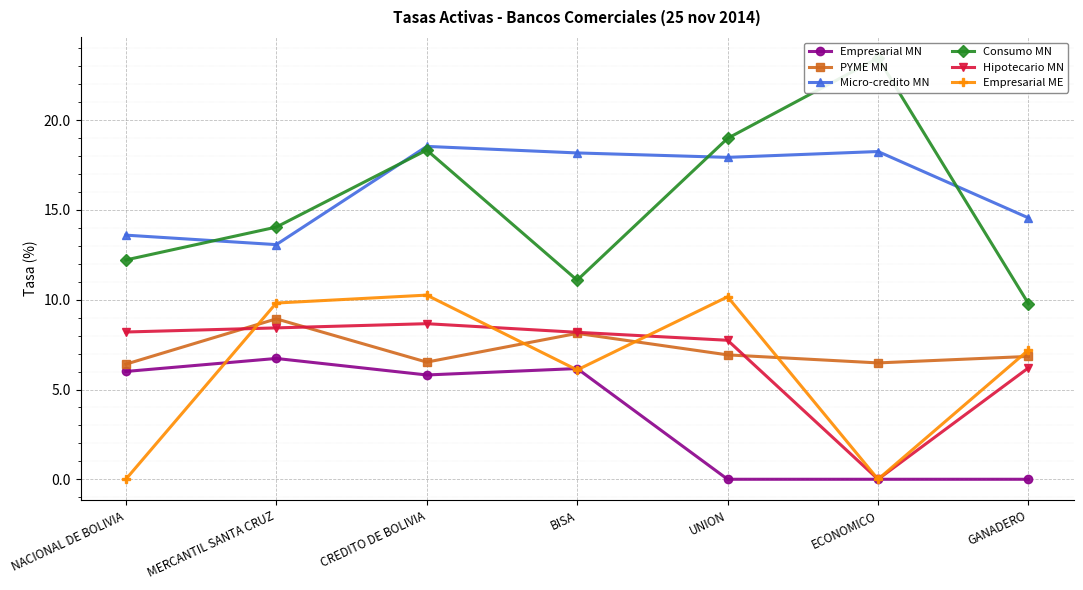

How many lines are shown in the chart?

6